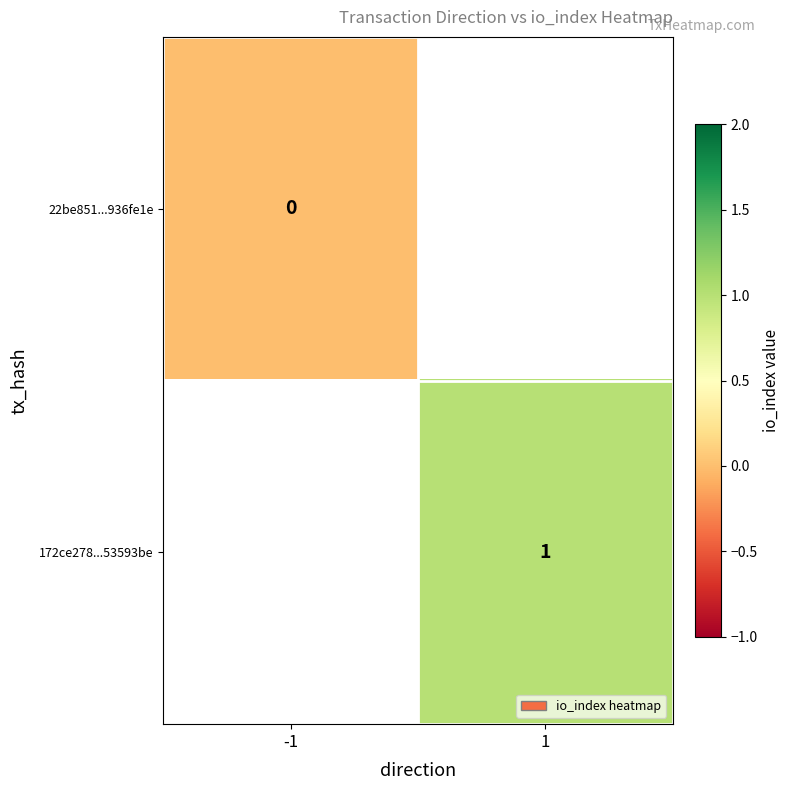

List the series in order of their overall mean, lowest first.

22be851...936fe1e, 172ce278...53593be